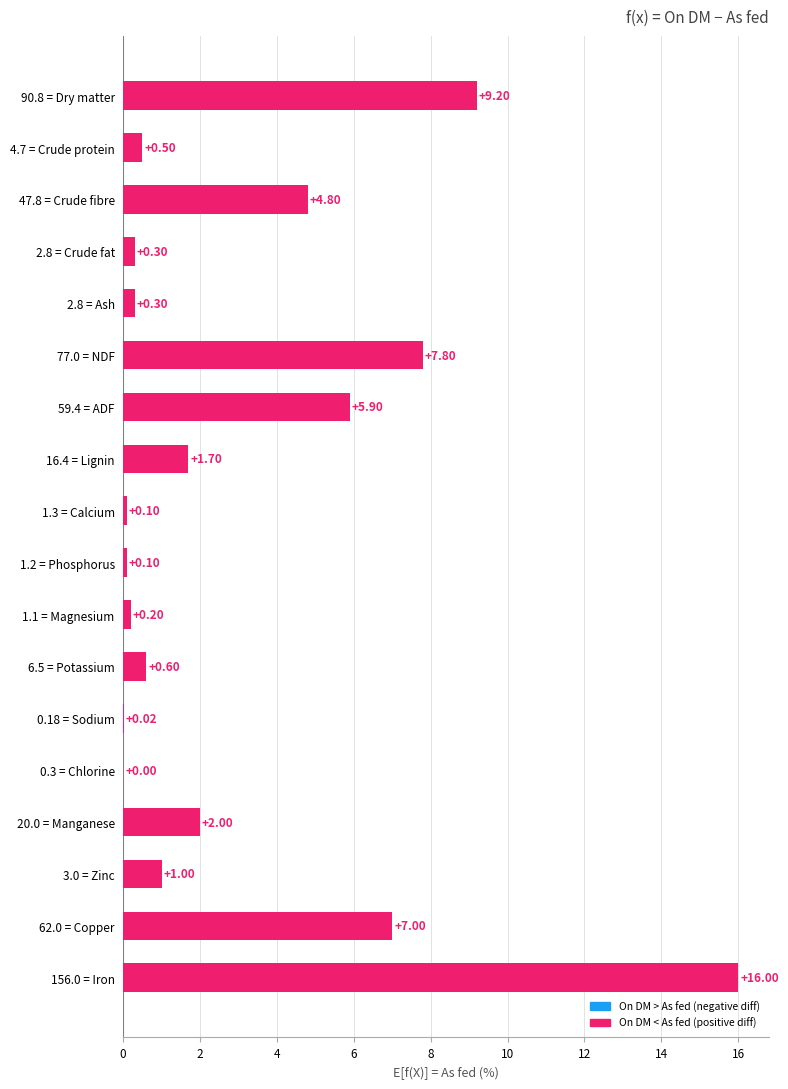

What is the sum of the values at 6.5 = Potassium and 2.8 = Crude fat?

0.9